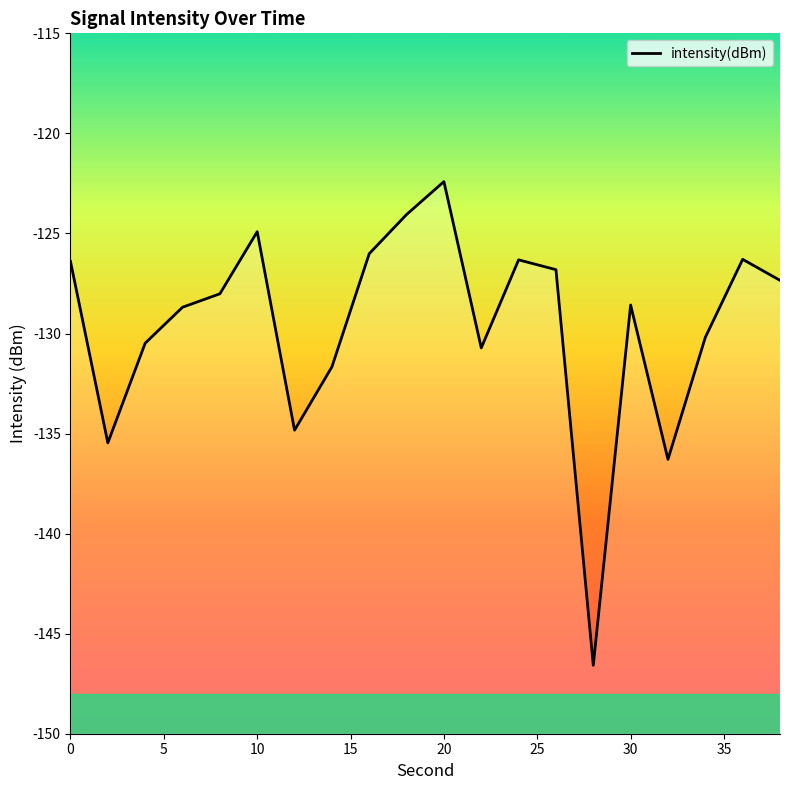

Where is the first local maximum?

10